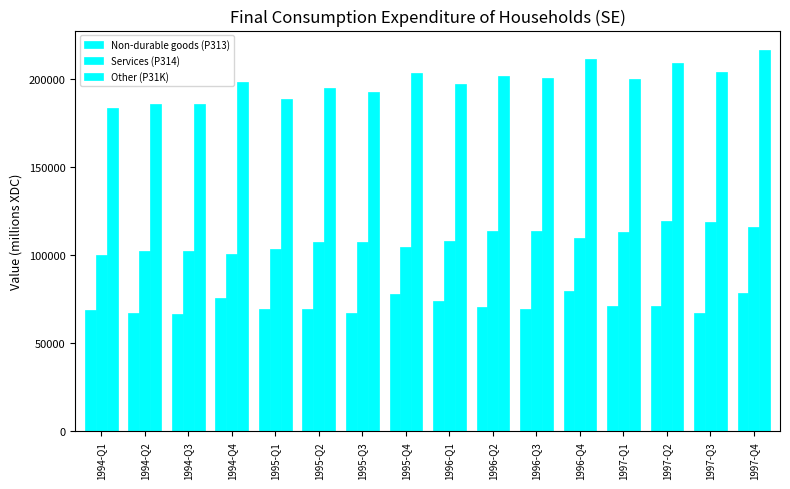

What is the difference between the Other (P31K) values at 1996-Q4 and 1996-Q2?

9695